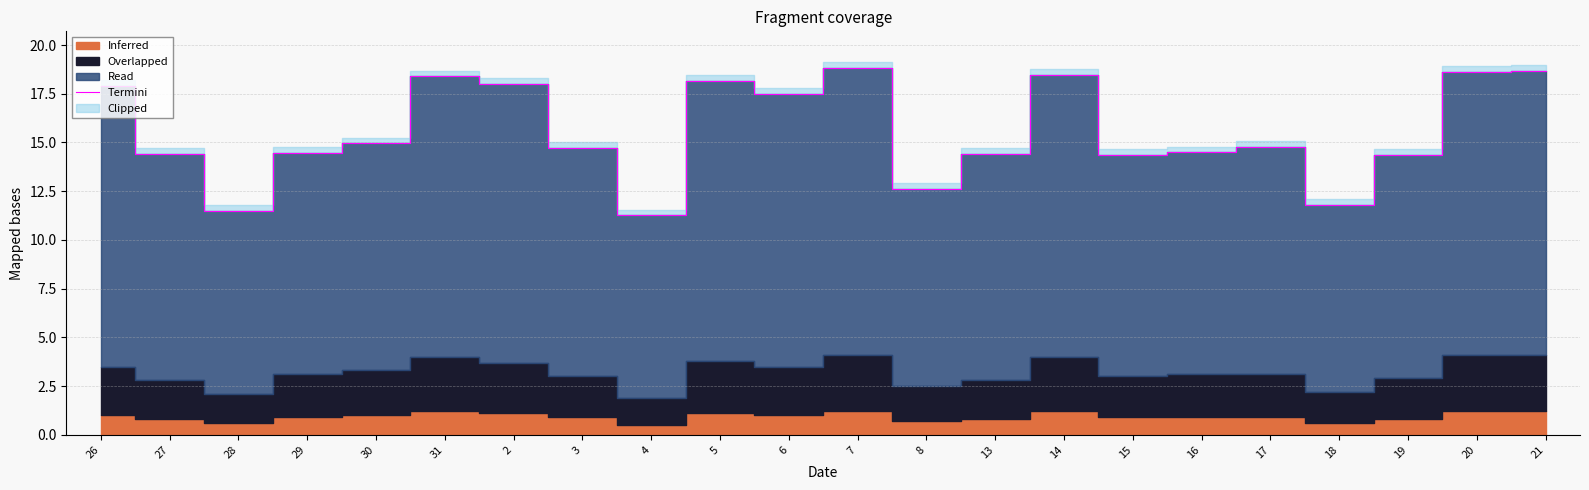

Which category has the lowest value across all series?

4